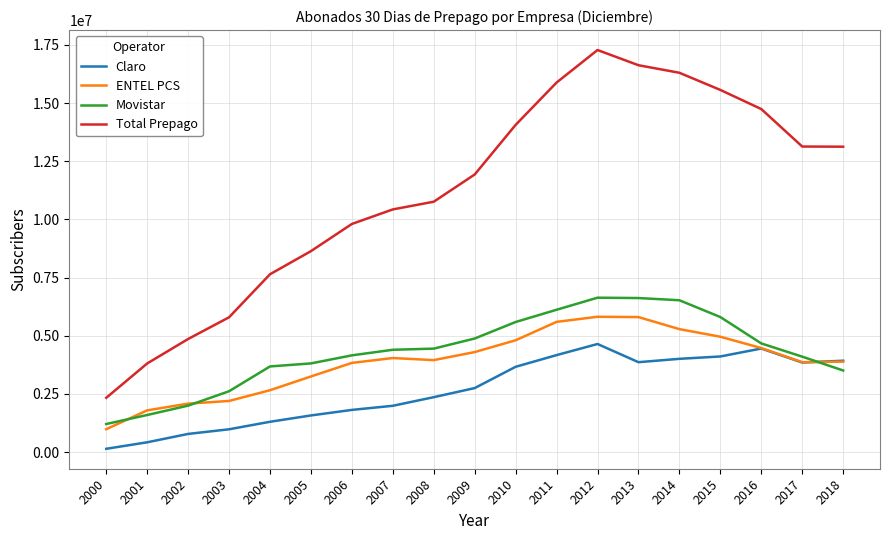

What is the spread (max minus min) of values at 2015?

11457389